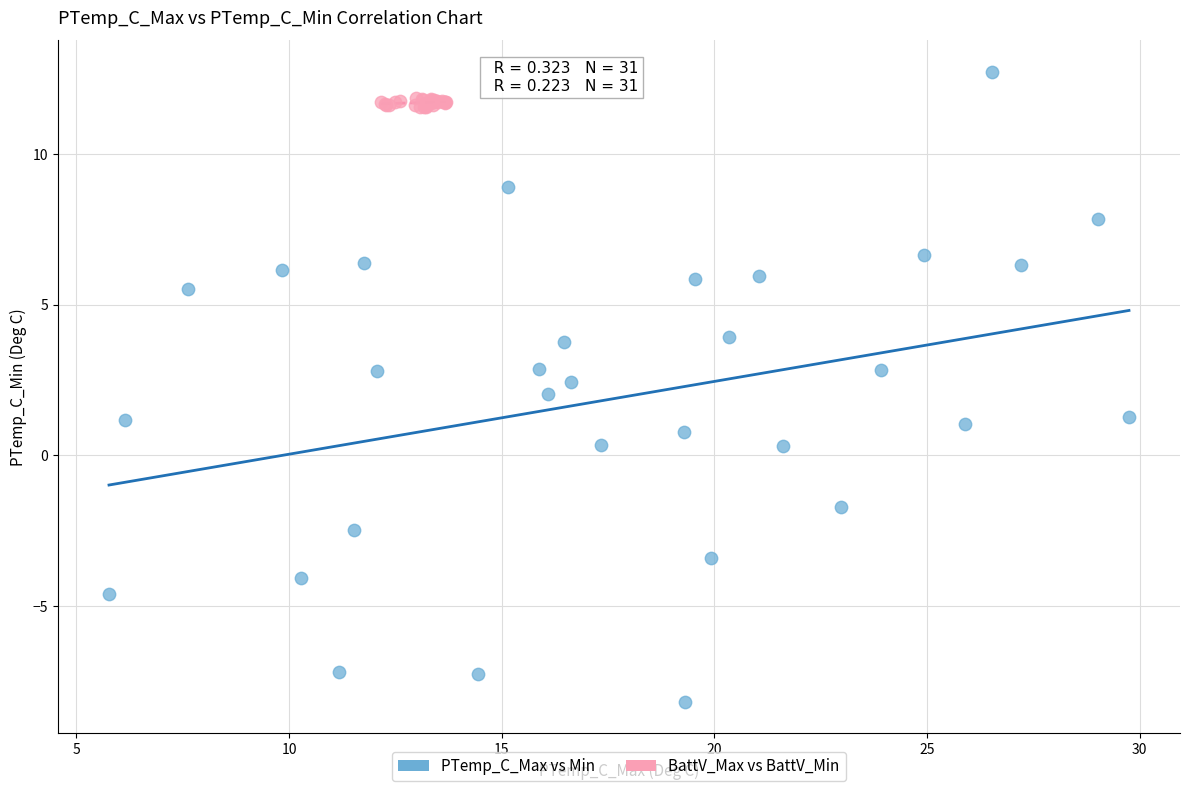

Which series reaches the minimum Y coordinate?

PTemp_C_Max vs Min